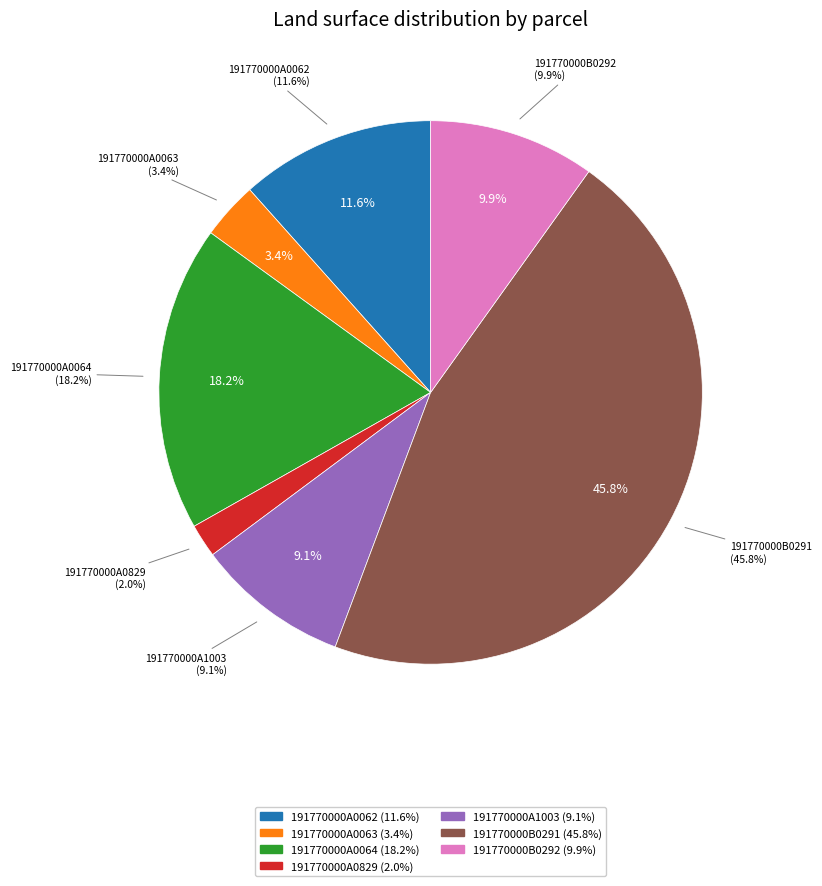

To the nearest percent, what percentage of the pie is 191770000A0829?

2%